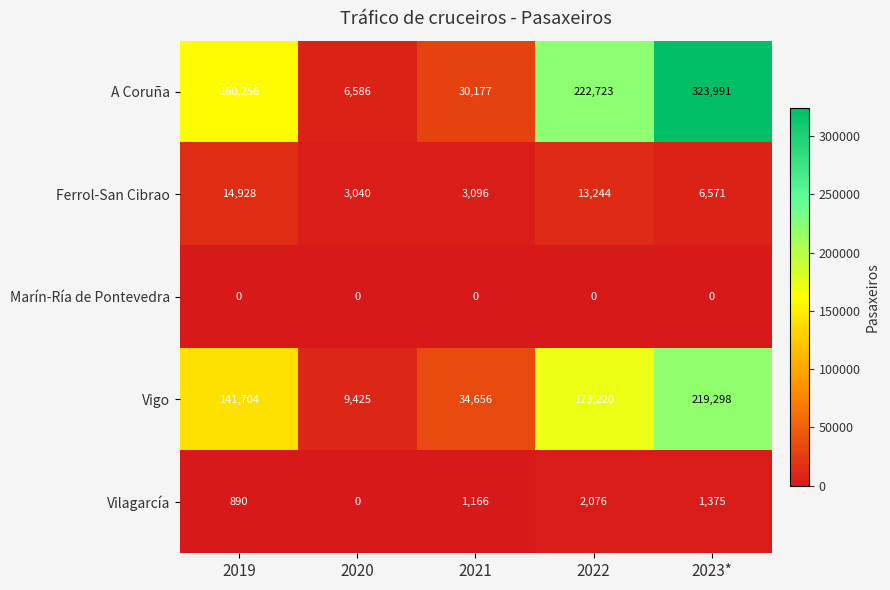

Read the Ferrol-San Cibrao value at 2022, to the nearest 100.

13200